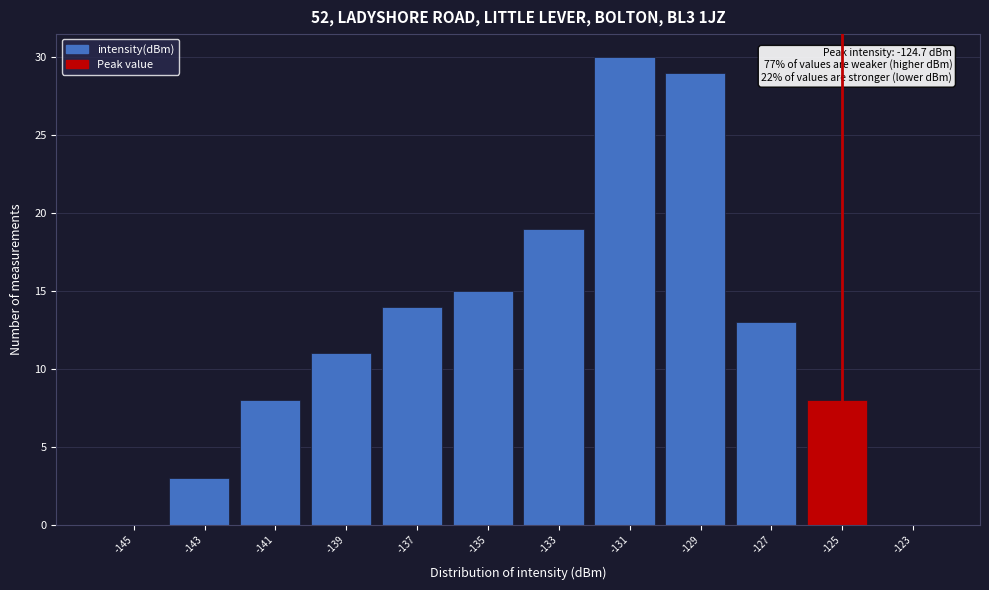

Reading right to left, extract all data points from this chart.

-123=0	-125=8	-127=13	-129=29	-131=30	-133=19	-135=15	-137=14	-139=11	-141=8	-143=3	-145=0